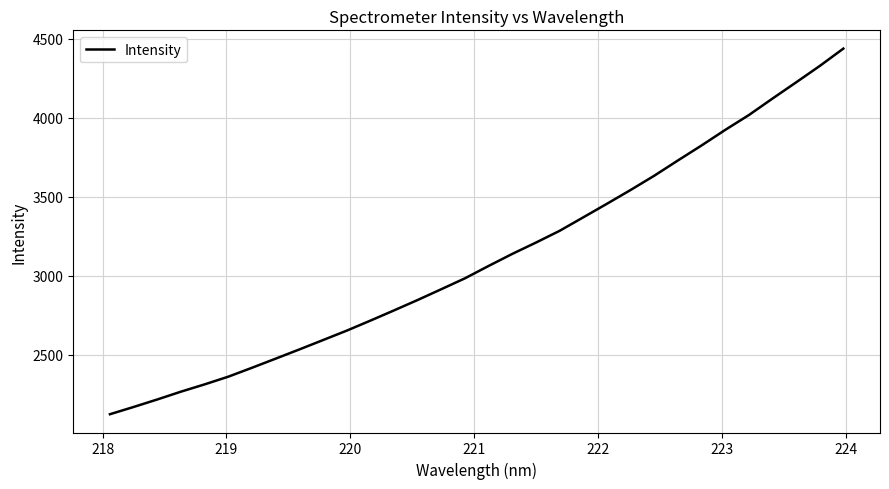

What is the smallest value displayed?

2123.7